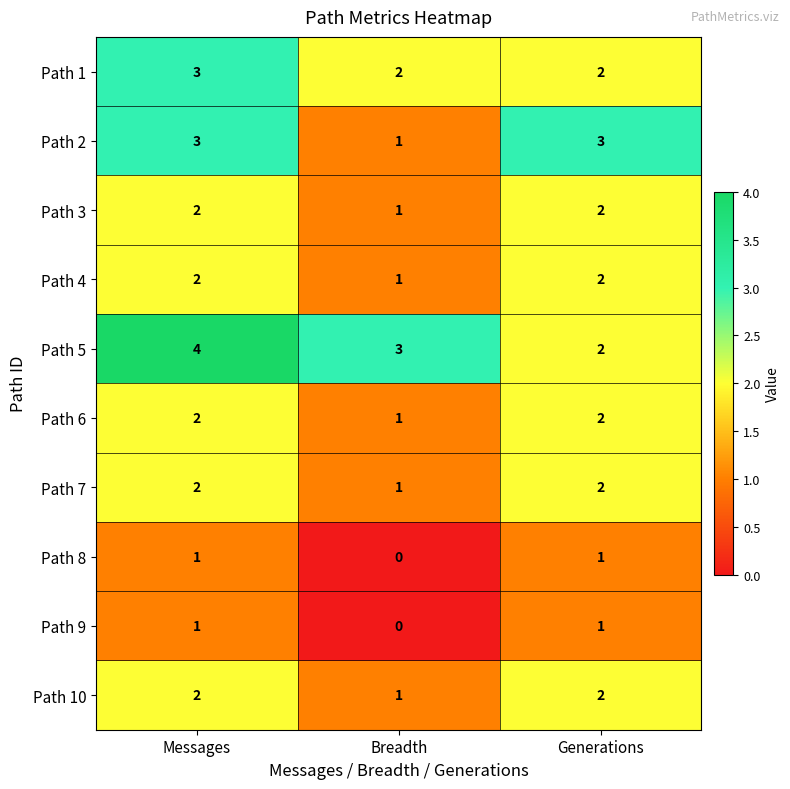

What is the sum of all Path 4 values?

5